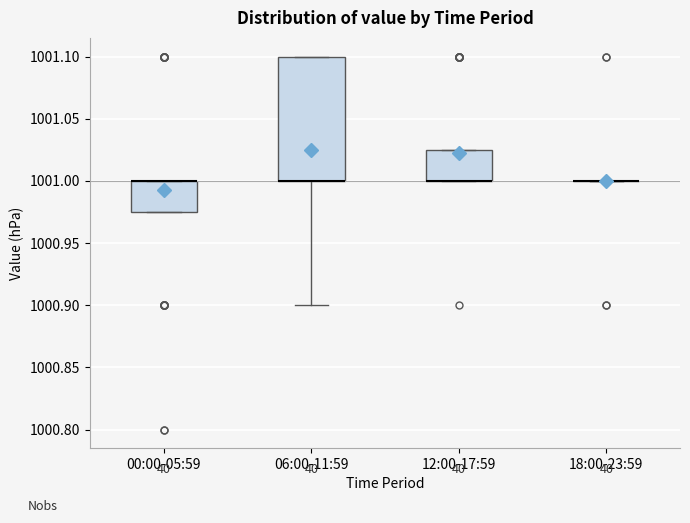

Reading left to right, transcribe this box plot: for each box, give where its median line is, the range the box spans, and where its two whiskers end, as read against the y-axis. The values are not printed on the chart, so give them approximately, as read against the axis.

00:00-05:59: median 1001.000 (drawn on the box's upper edge), box 1000.975 to 1001.000, whiskers 1000.975 to 1001.000
06:00-11:59: median 1001.000 (drawn on the box's lower edge), box 1001.000 to 1001.100, whiskers 1000.900 to 1001.100
12:00-17:59: median 1001.000 (drawn on the box's lower edge), box 1001.000 to 1001.025, whiskers 1001.000 to 1001.025
18:00-23:59: box collapsed to a line at 1001.000, whiskers 1001.000 to 1001.000